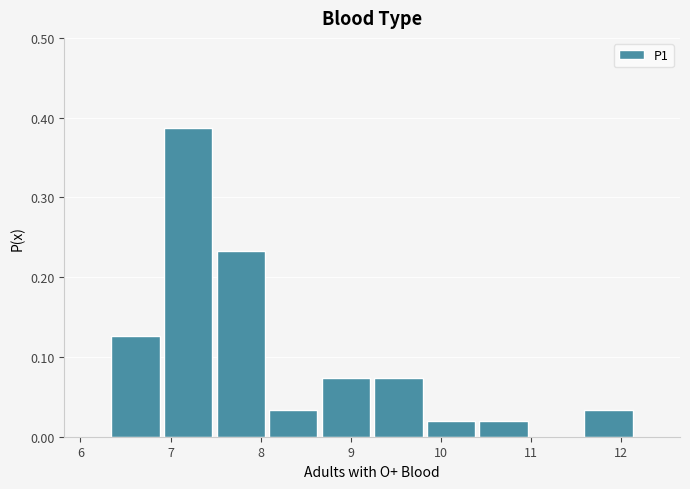

Reading left to right, list every bar in this chart as the range it spans on the x-axis followed by its height. Neither the bar edges nor the heights are printed on the chart, so give them approximately, as read against the axes.

6.3 to 6.9: 0.13
6.9 to 7.5: 0.39
7.5 to 8.1: 0.23
8.1 to 8.7: 0.03
8.7 to 9.2: 0.07
9.2 to 9.8: 0.07
9.8 to 10.4: 0.02
10.4 to 11.0: 0.02
11.0 to 11.6: 0
11.6 to 12.2: 0.03